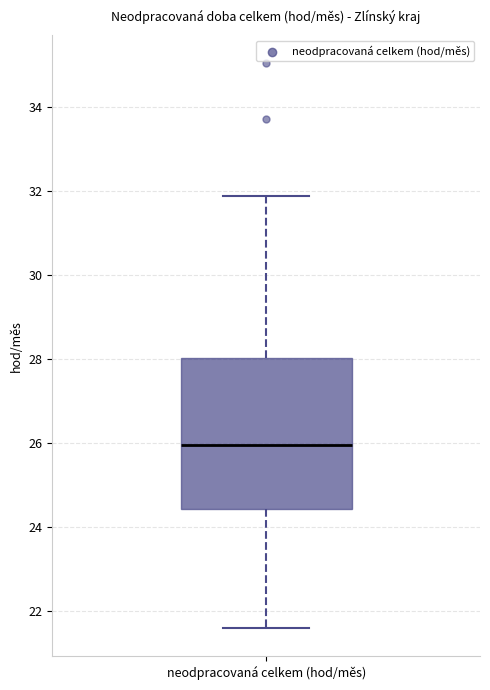

Transcribe this box plot: give where the median line is, the range the box spans, and where the two whiskers end, as read against the y-axis. The values are not printed on the chart, so give them approximately, as read against the axis.

median 26.0, box 24.4 to 28.0, whiskers 21.6 to 31.8